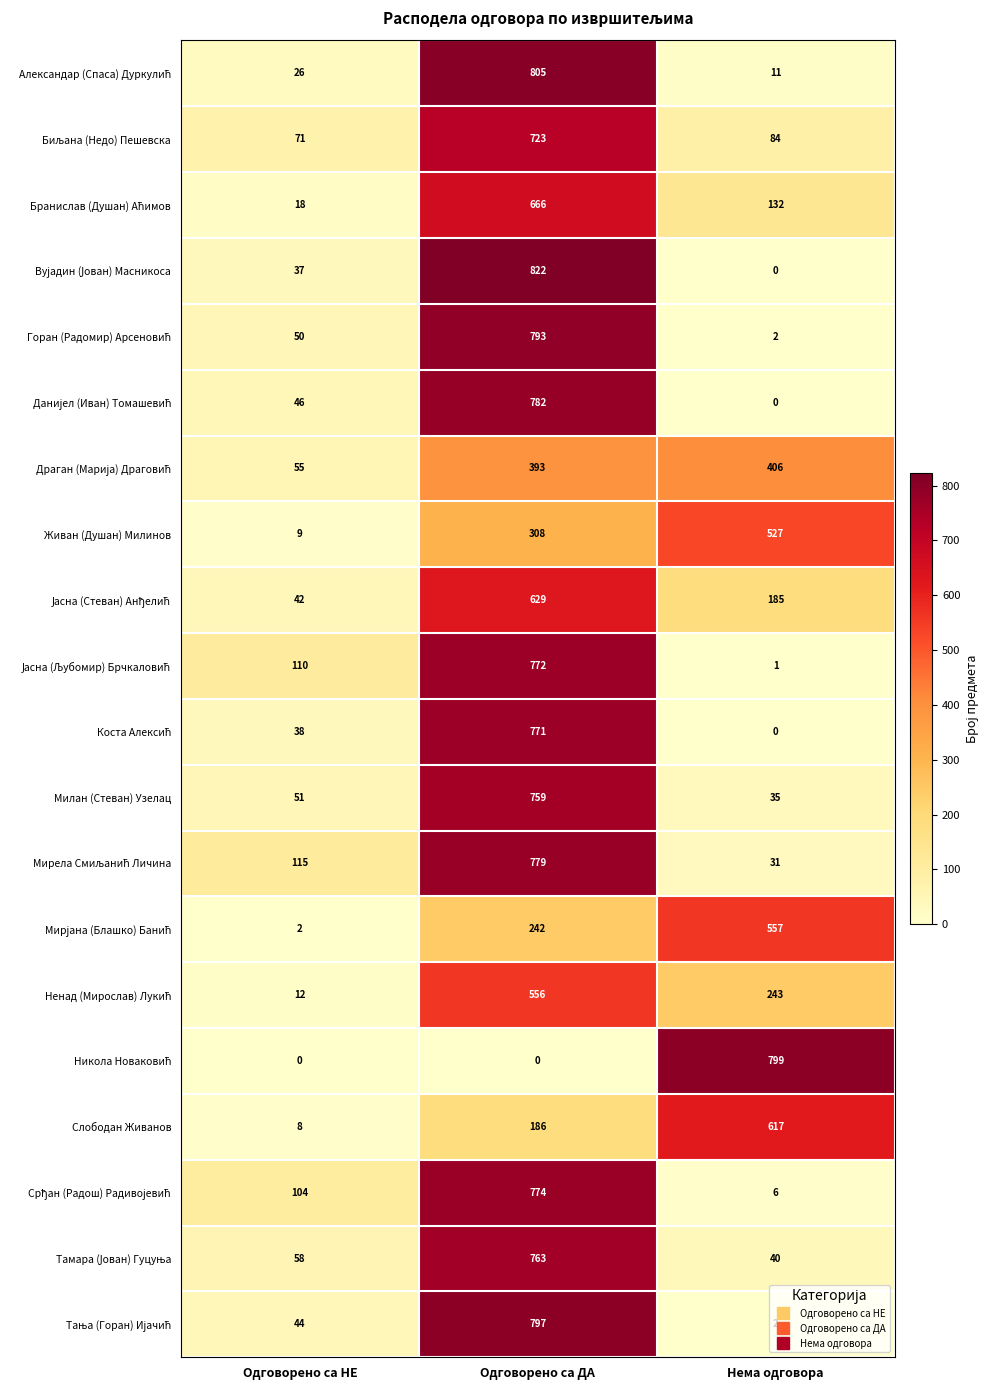

How many Слободан Живанов values are between 8 and 617?

3